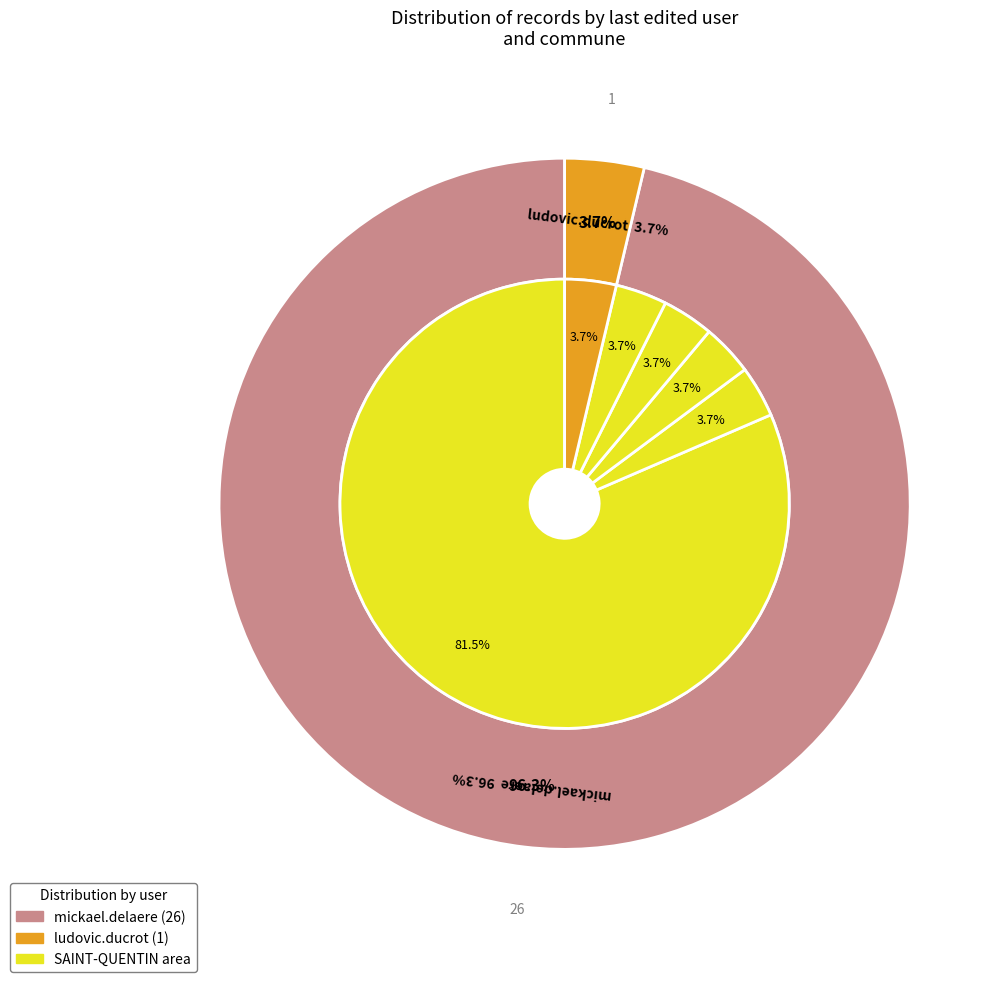

What is the smallest slice in the pie chart?

ludovic.ducrot